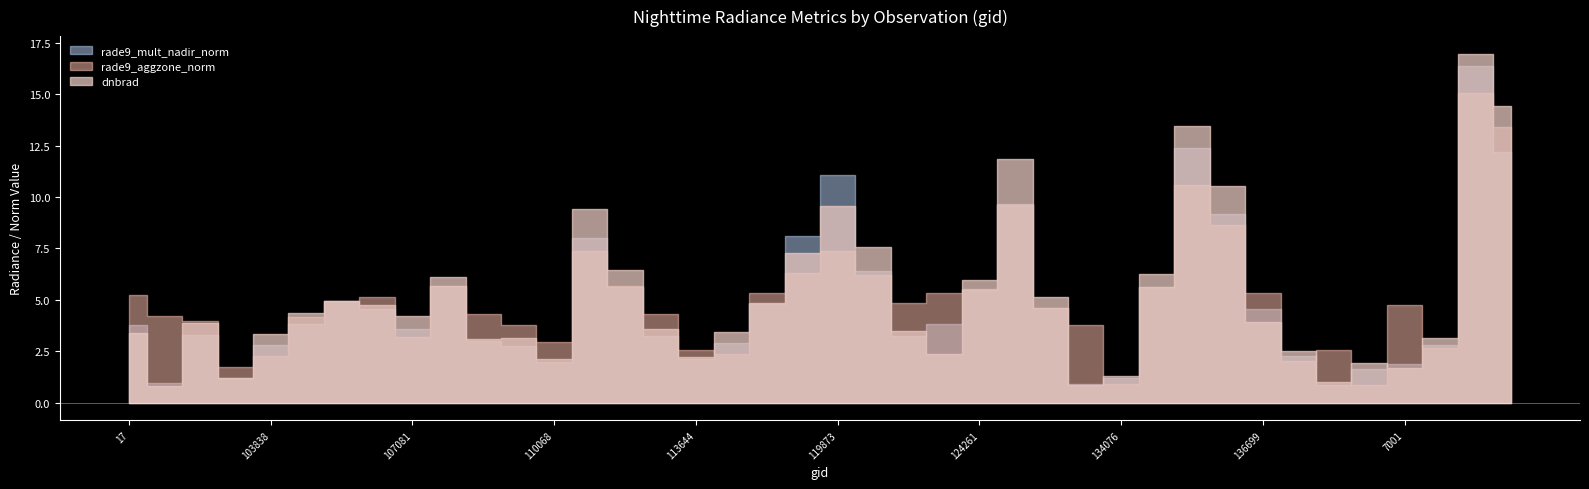

The dnbrad series shows 1.9 at 134260. True or false?

False